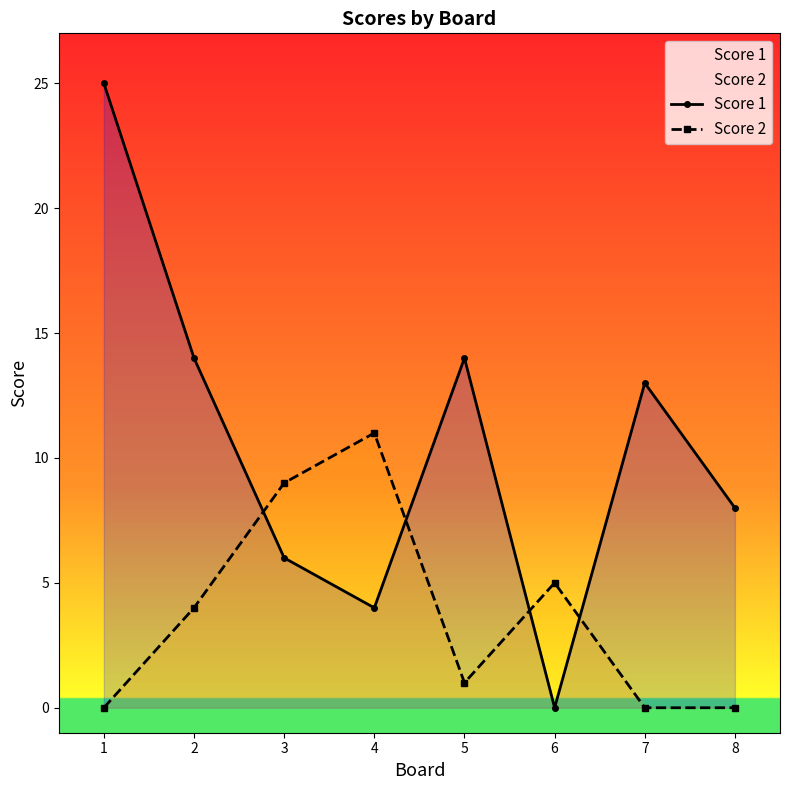

True or false: Score 2 has a value of 5 at 2.

False